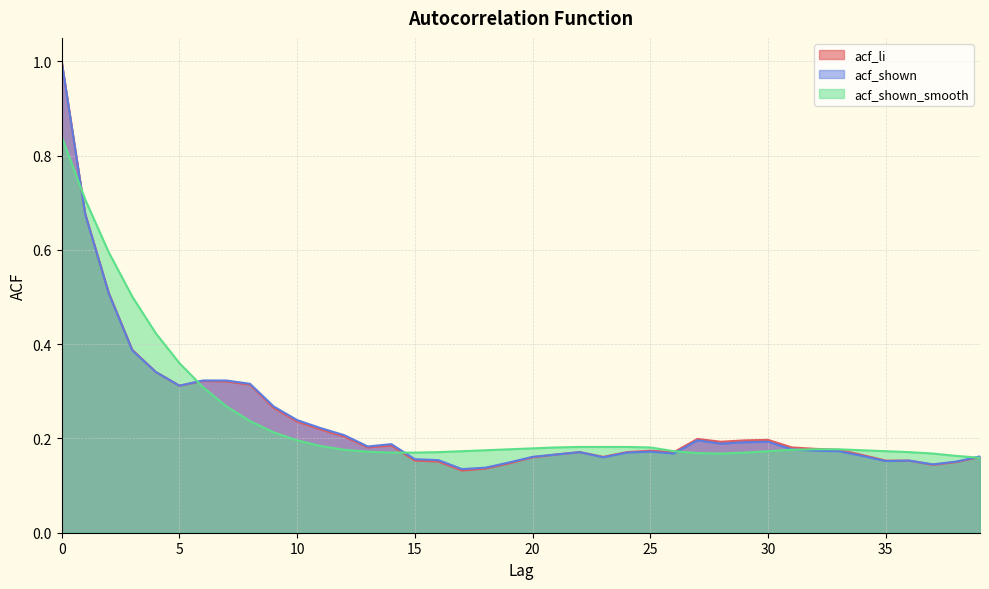

What is the value of the acf_li point at the 21st from the left?

0.2